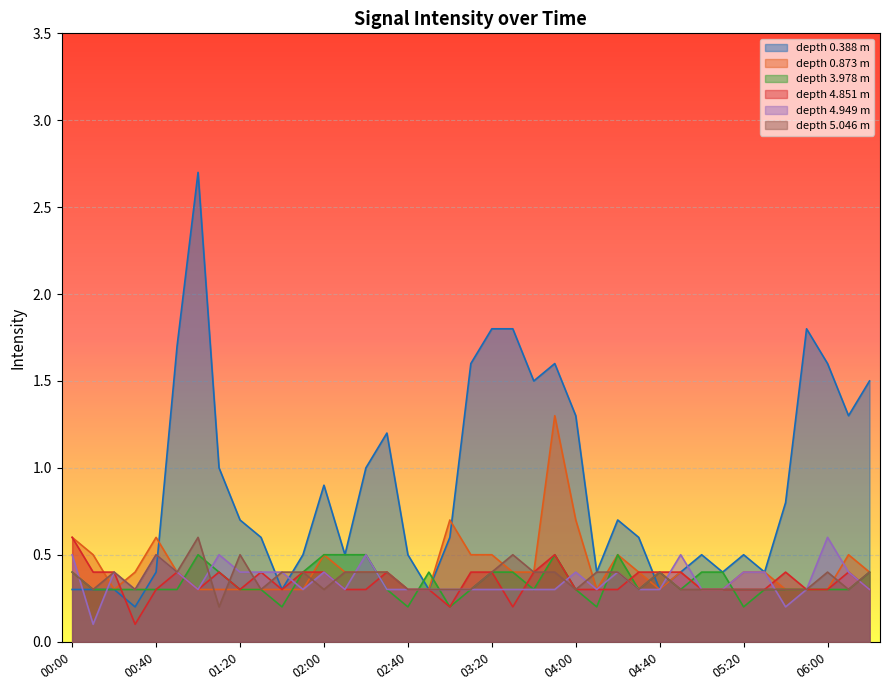

Where is the first local minimum for 0.388?

00:30